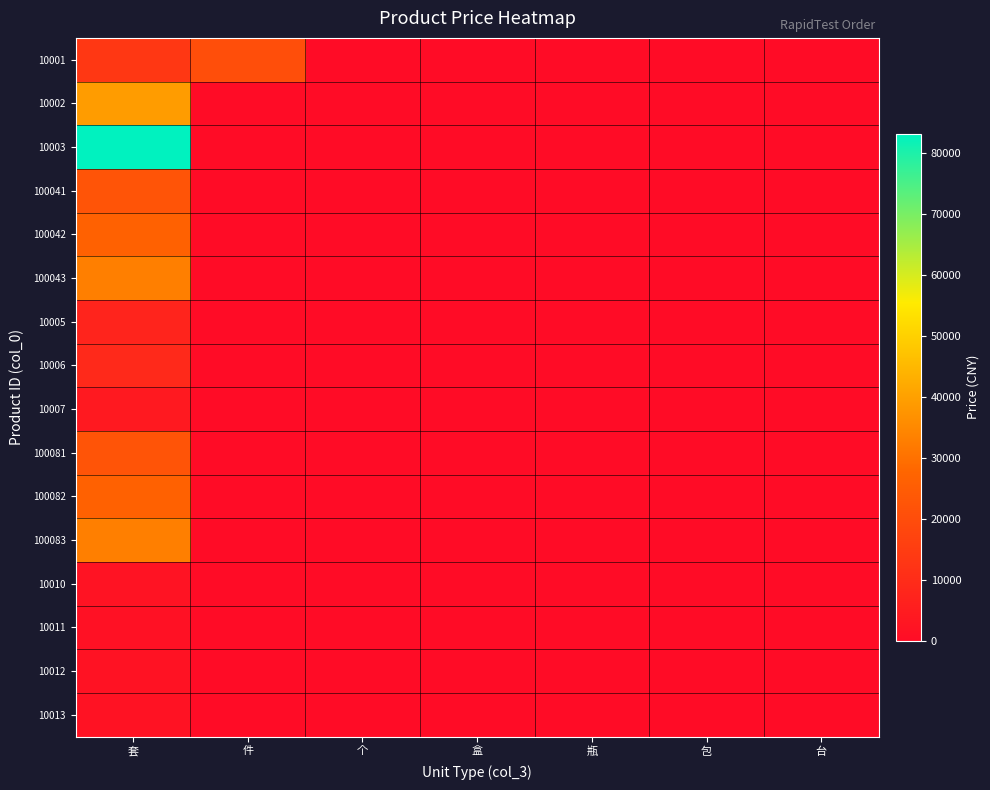

Which series has the widest spread of values?

10003